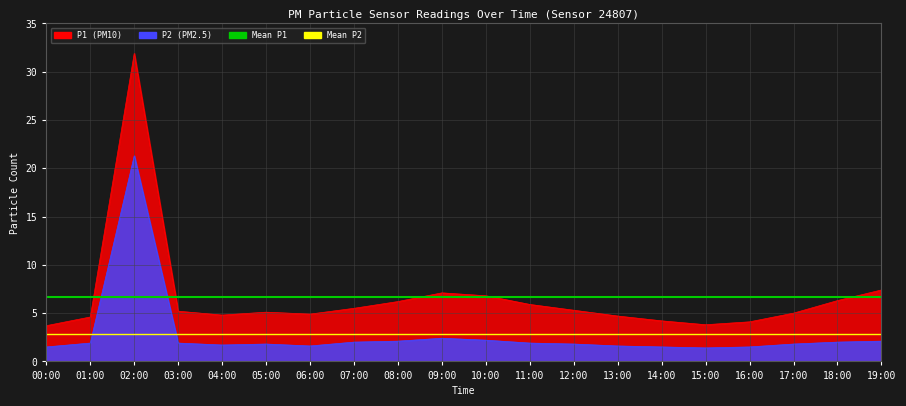

Which has a higher value, 01:00 or 00:00?

01:00